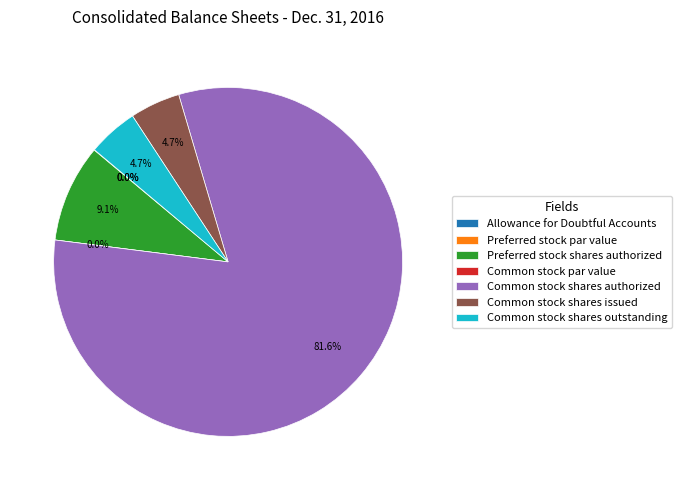

What percentage is NOT represented by Allowance for Doubtful Accounts?

100.0%